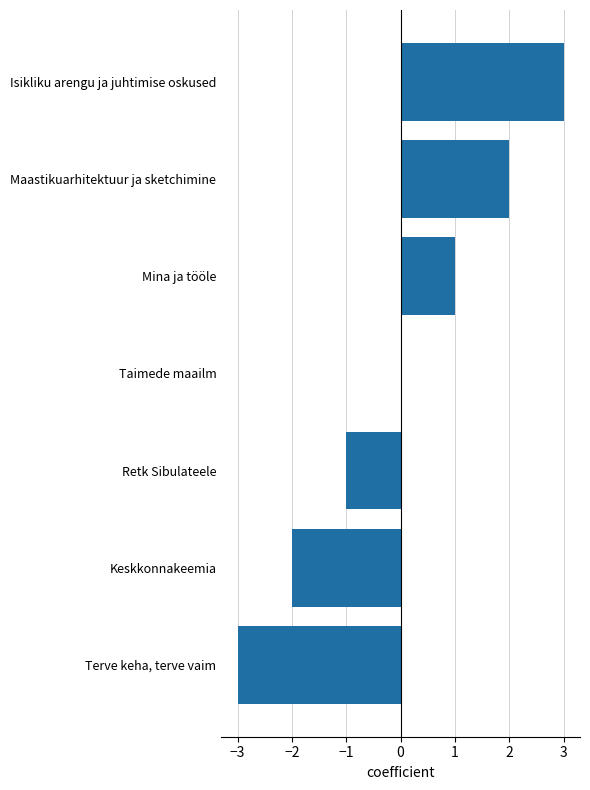

Is it true that the value at Terve keha, terve vaim is -3?

True